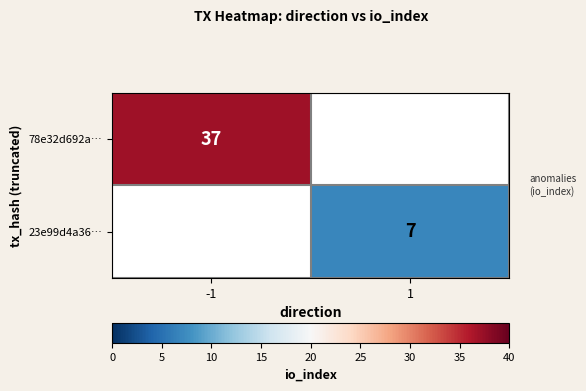

The 78e32d692a… series shows 19 at -1. True or false?

False